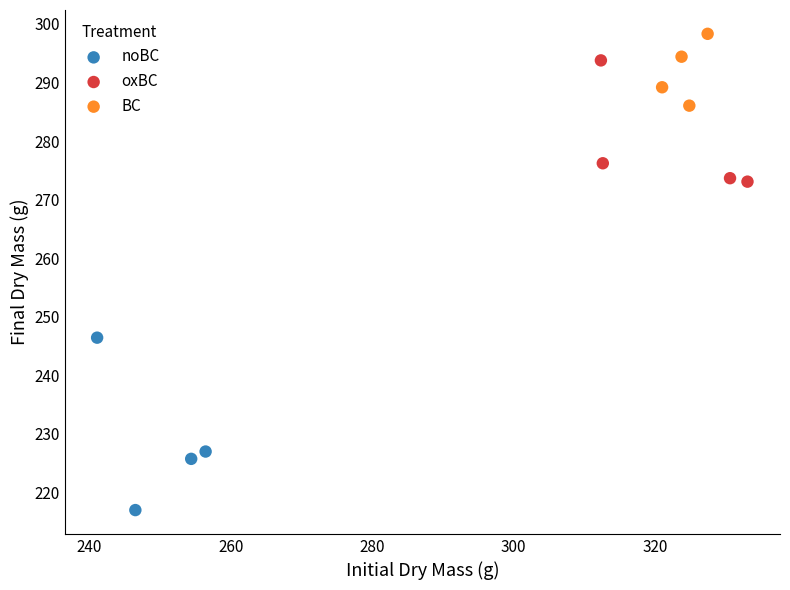

Which series reaches the minimum Y coordinate?

noBC